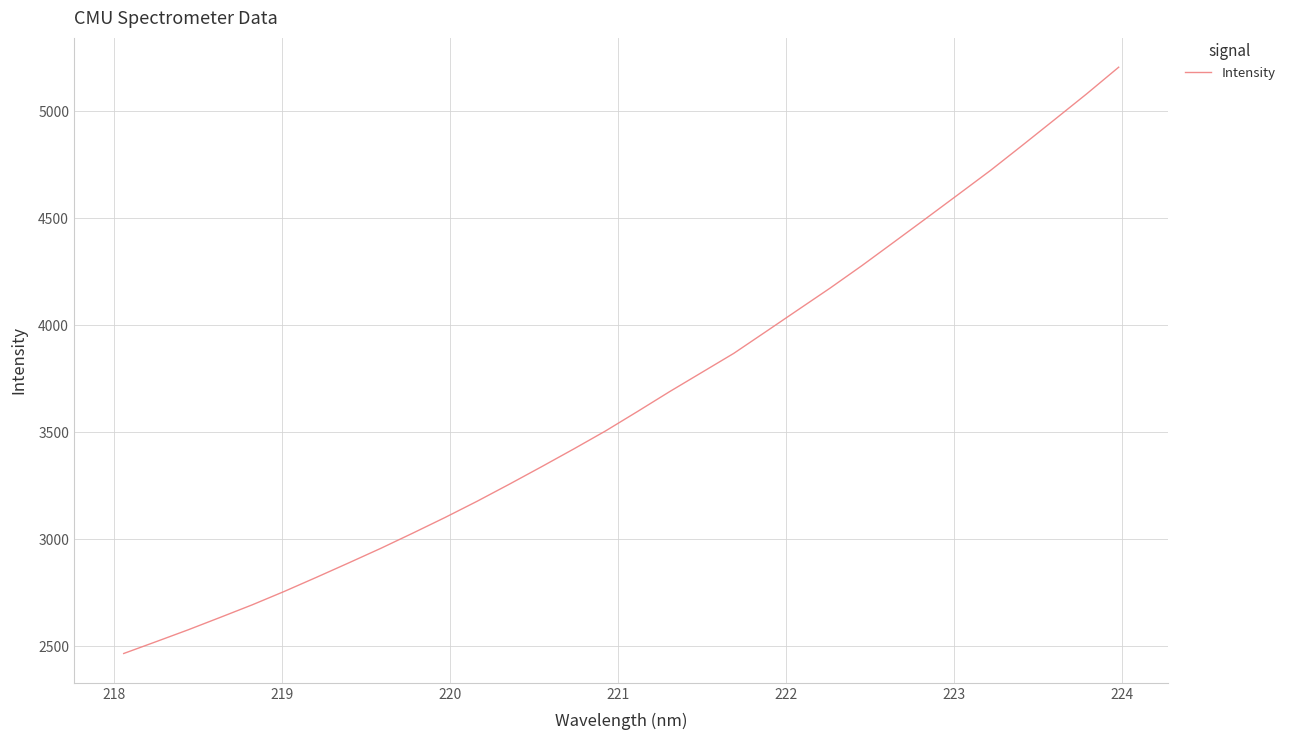

Does the chart display data point markers on the line(s)?

No